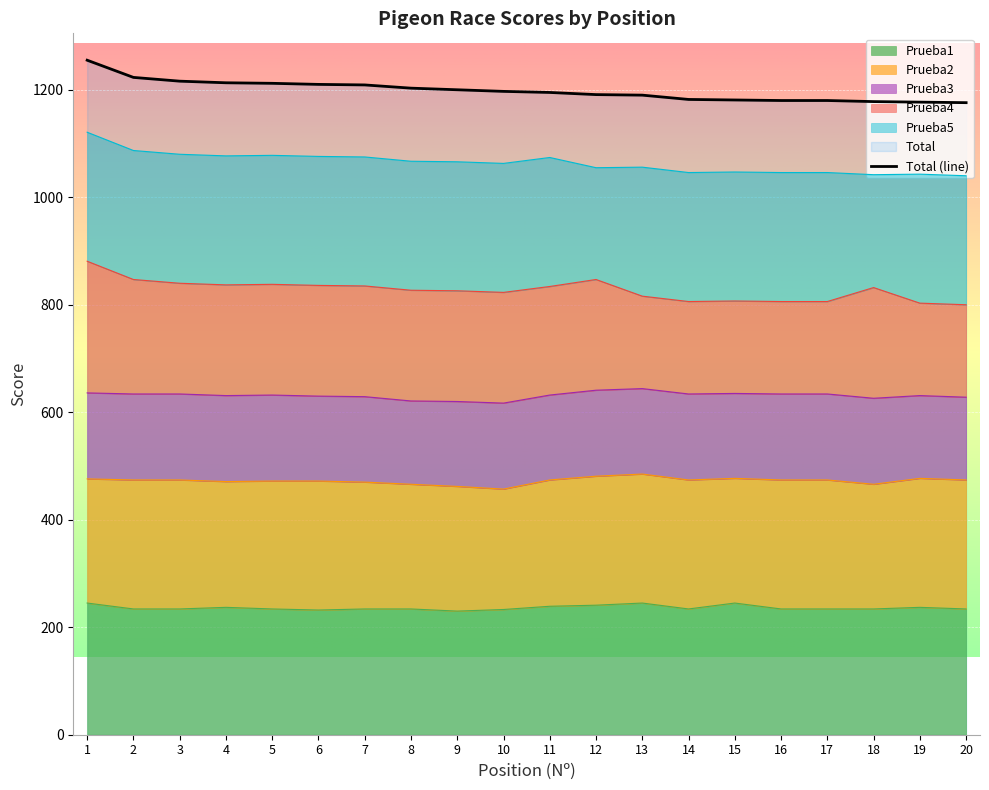

Is it true that Prueba2 equals 364 at 13?

False